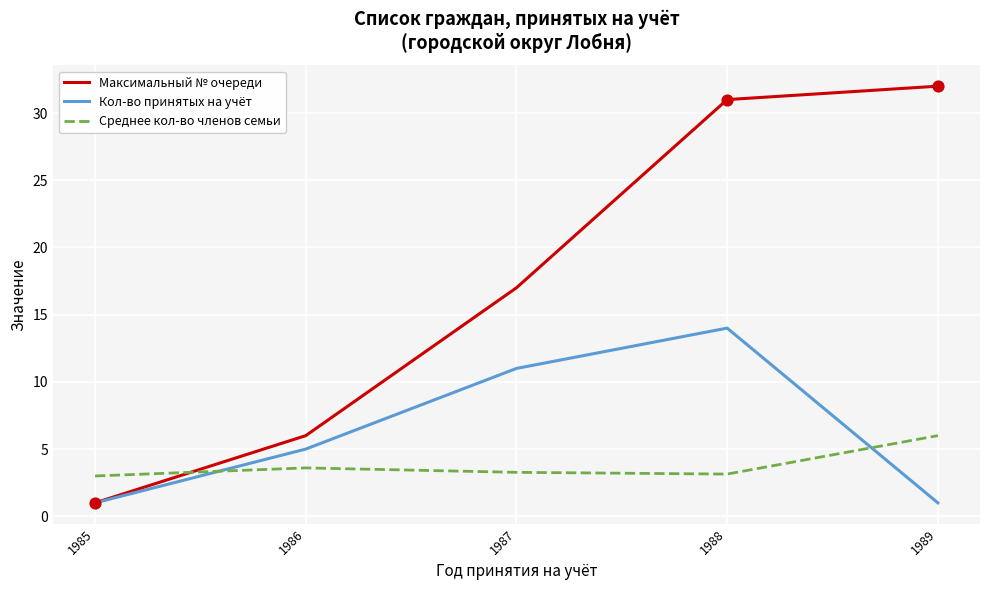

Between 1986 and 1987, which series saw the biggest shift?

Максимальный № очереди